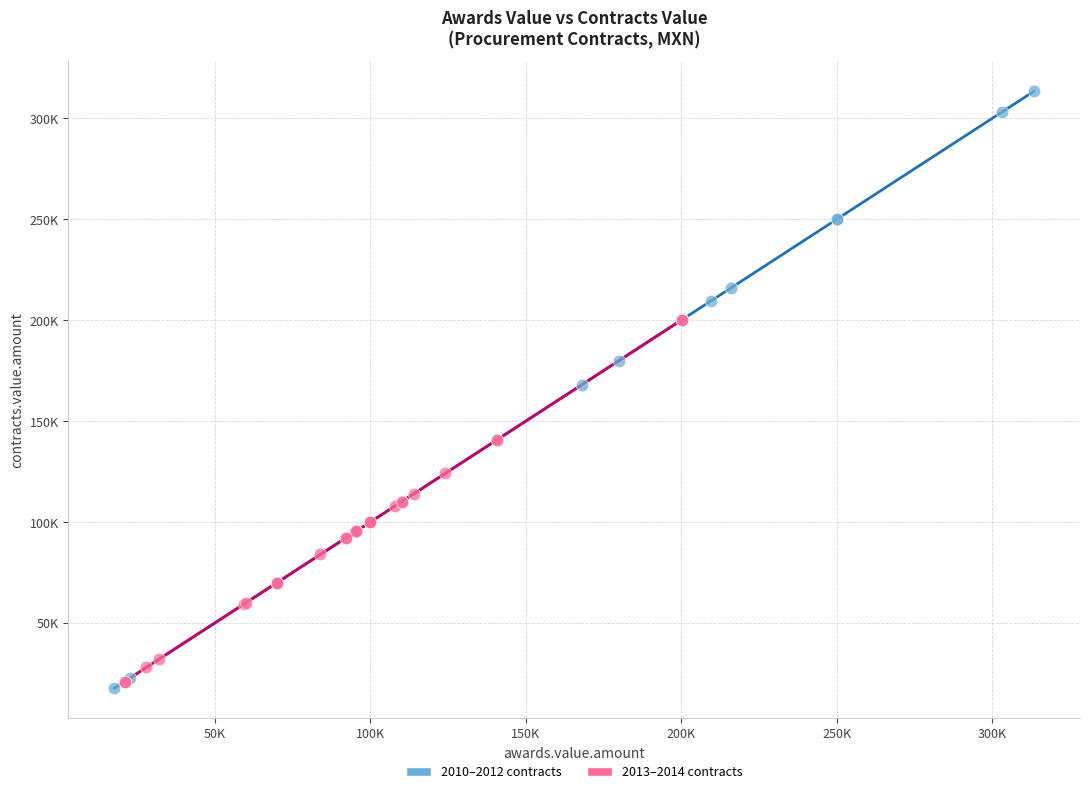

What are all the series names shown in the legend?

2010–2012 contracts, 2013–2014 contracts